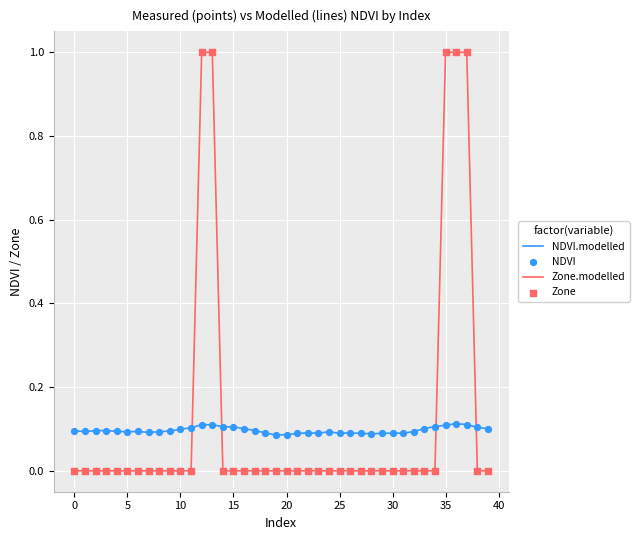

Rank the series by their maximum value, from lowest to highest.

NDVI.modelled, Zone.modelled